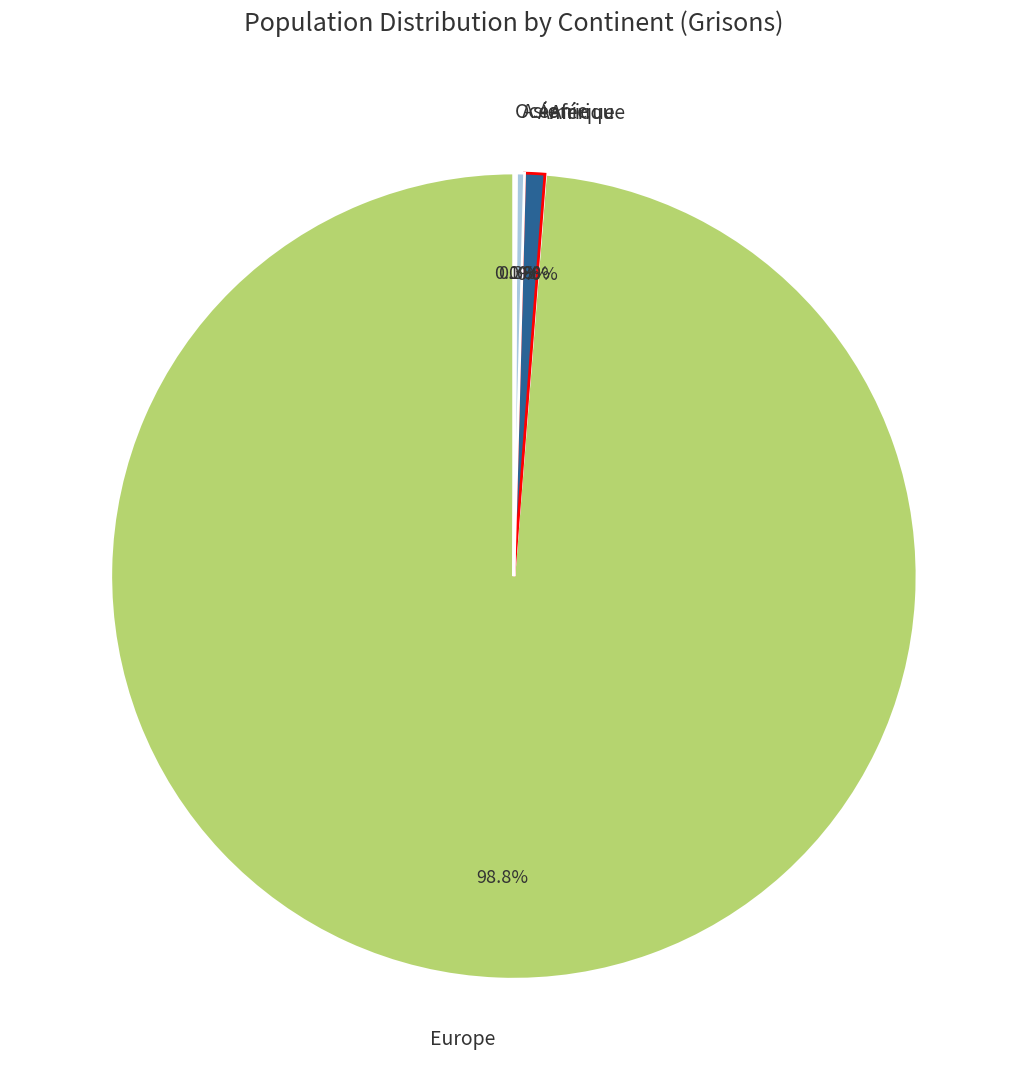

Is Europe the majority of the pie?

Yes